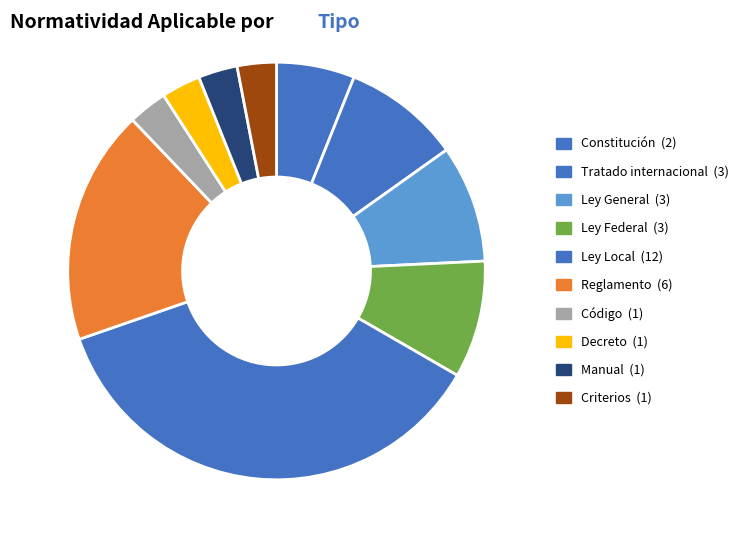

How many segments does this pie chart have?

10